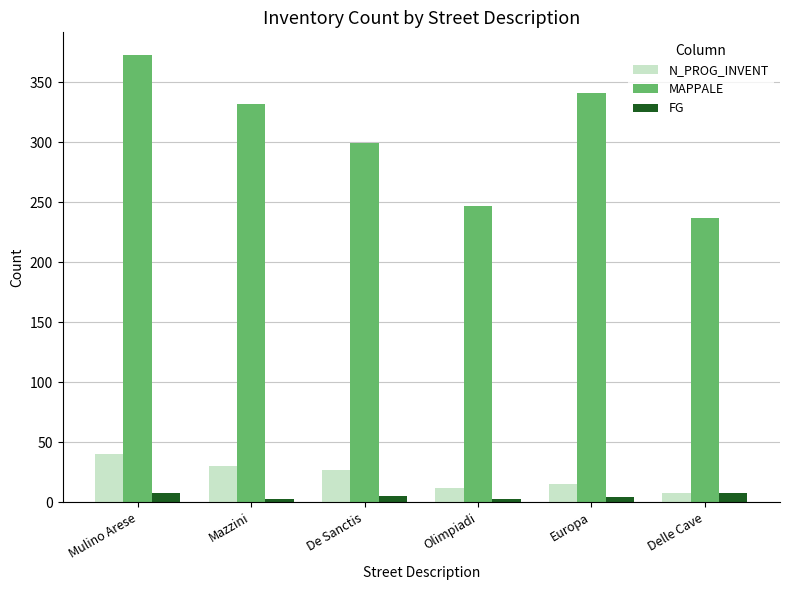

Which category has the highest value across all series?

Mulino Arese